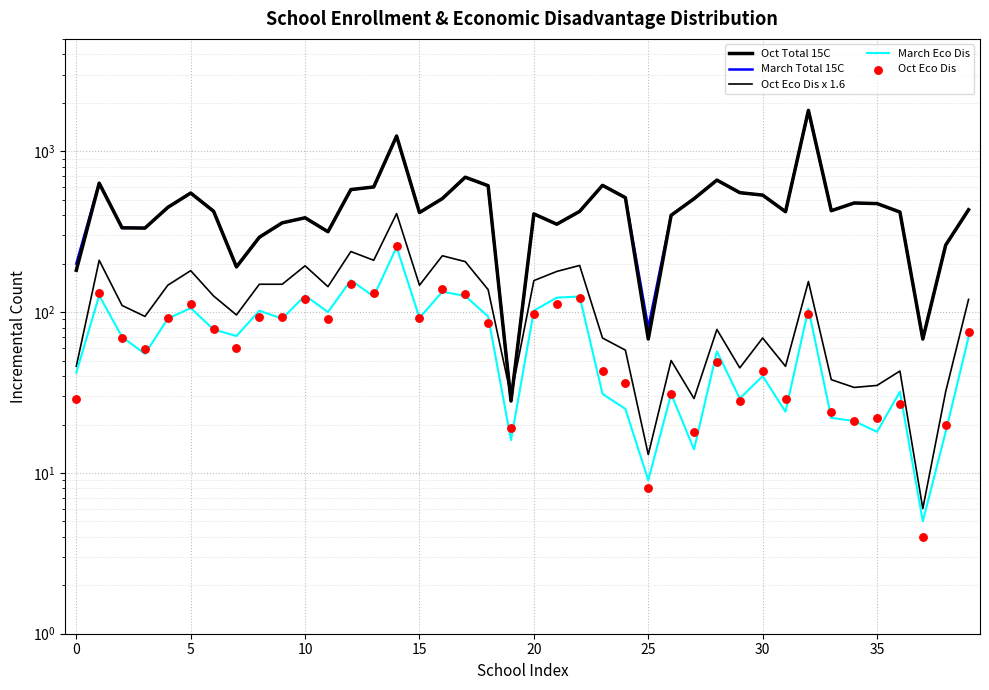

At which category is the sum across all series the highest?

32